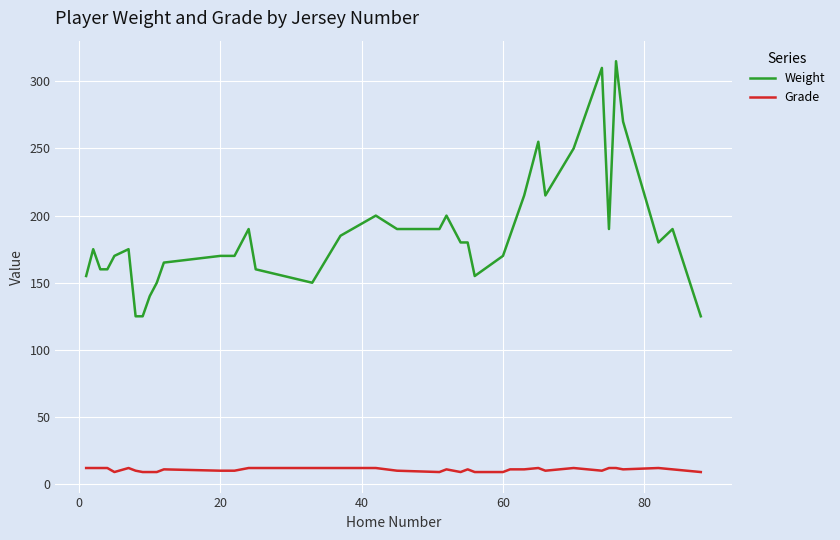

What is the maximum value for Grade?

12